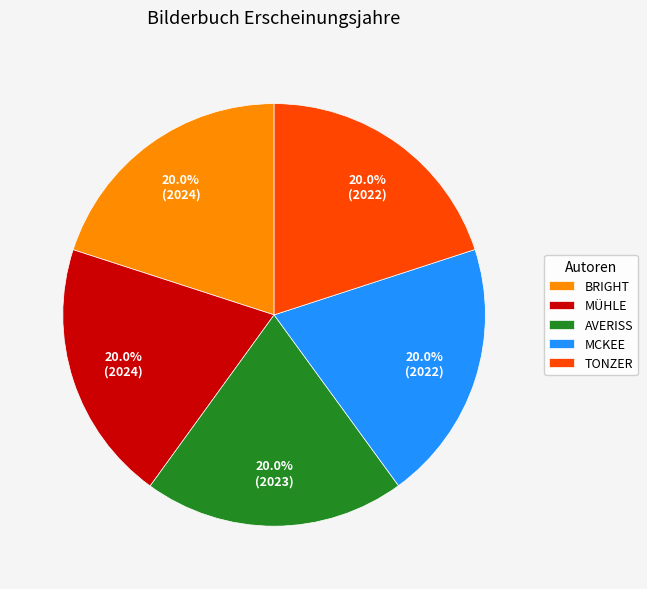

Approximately how many times larger is the value at MÜHLE compared to MCKEE?

1.0